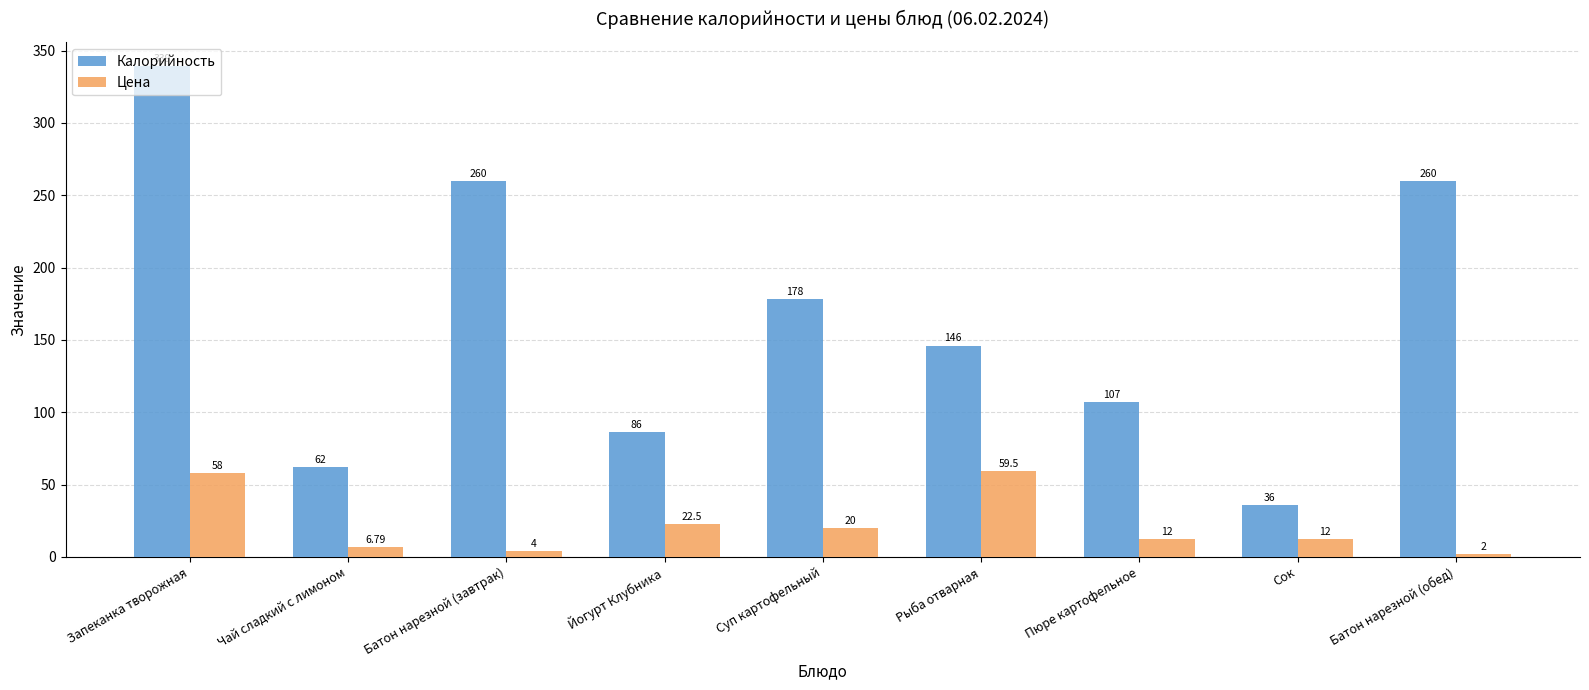

Reading left to right, extract all data points from this chart.

Калорийность: Запеканка творожная=339.0	Чай сладкий с лимоном=62.0	Батон нарезной (завтрак)=260.0	Йогурт Клубника=86.0	Суп картофельный=178.0	Рыба отварная=146.0	Пюре картофельное=107.0	Сок=36.0	Батон нарезной (обед)=260.0
Цена: Запеканка творожная=58.0	Чай сладкий с лимоном=6.8	Батон нарезной (завтрак)=4.0	Йогурт Клубника=22.5	Суп картофельный=20.0	Рыба отварная=59.5	Пюре картофельное=12.0	Сок=12.0	Батон нарезной (обед)=2.0